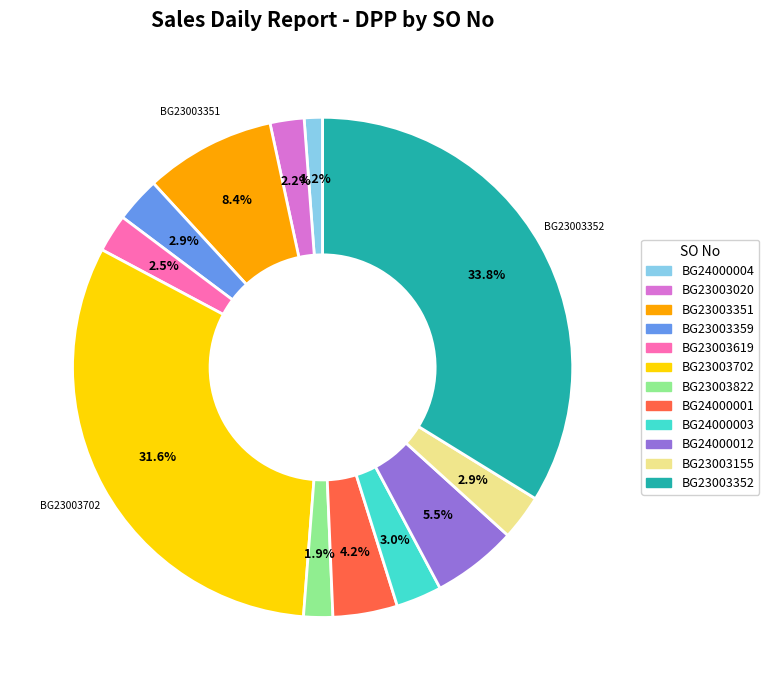

To the nearest percent, what is the difference between the largest and smallest slice percentages?

33%